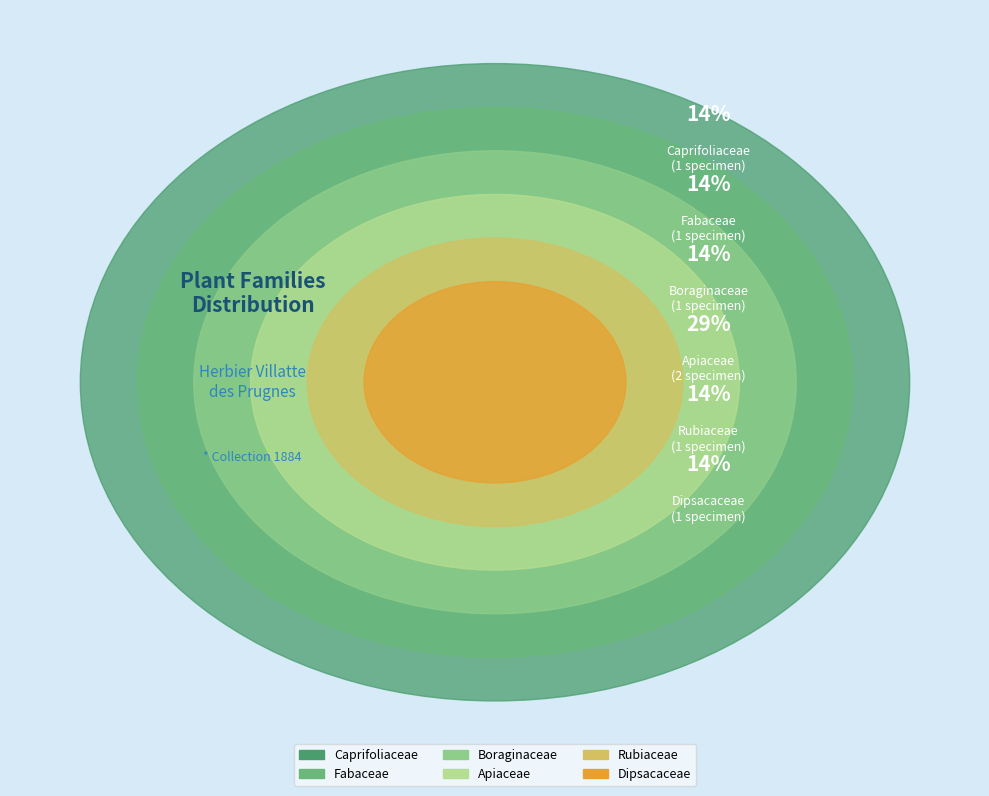

What is the ratio of the value at Apiaceae to the value at Dipsacaceae?

2.0